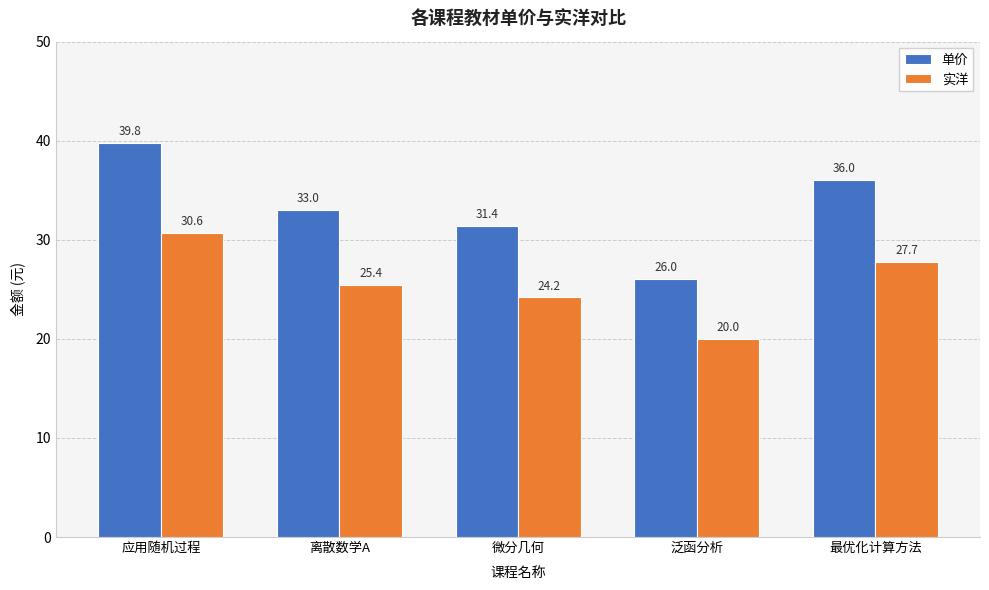

Count the number of categories in the chart.

5